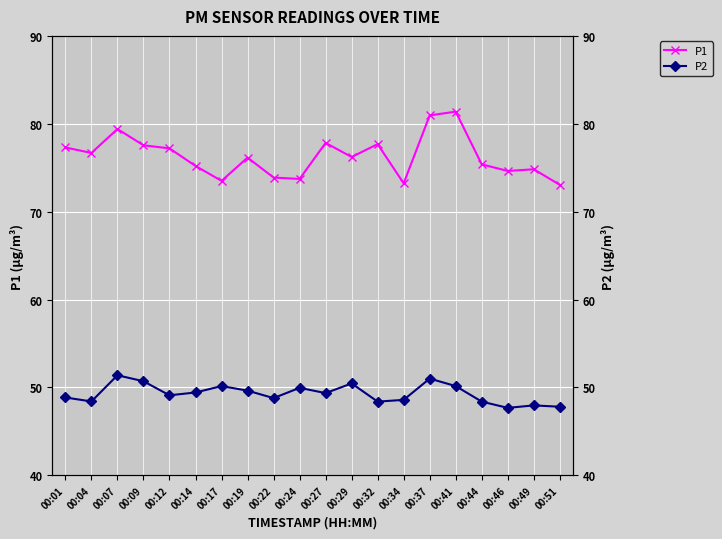

Reading right to left, list all the values displayed in this chart.

P1: 73.0	74.8	74.6	75.4	81.4	81.0	73.2	77.7	76.2	77.8	73.7	73.9	76.2	73.5	75.2	77.2	77.5	79.4	76.7	77.3
P2: 47.8	48.0	47.7	48.4	50.1	51.0	48.6	48.4	50.5	49.4	50.0	48.8	49.6	50.1	49.4	49.1	50.7	51.4	48.4	48.9